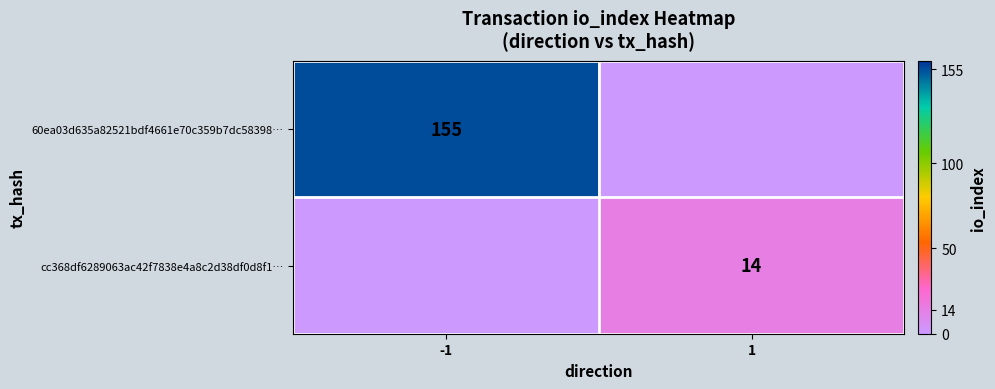

True or false: cc368df6289063ac42f7838e4a8c2d38df0d8f1… has a value of 25 at 1.

False